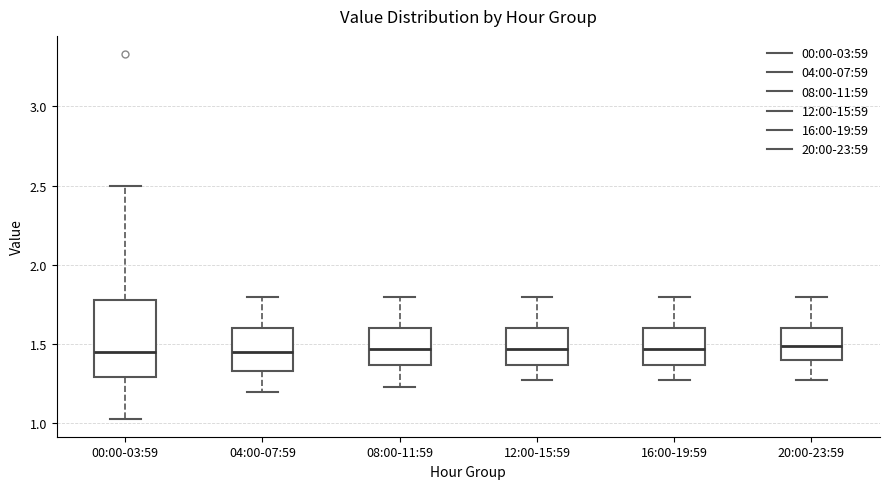

Reading left to right, read every box against the y-axis: the position of its median line, the range the box covers, and the ends of its whiskers. The values are not printed on the chart, so give them approximately, as read against the axis.

00:00-03:59: median 1.45, box 1.30 to 1.80, whiskers 1.05 to 2.50
04:00-07:59: median 1.45, box 1.35 to 1.60, whiskers 1.20 to 1.80
08:00-11:59: median 1.45, box 1.35 to 1.60, whiskers 1.25 to 1.80
12:00-15:59: median 1.45, box 1.35 to 1.60, whiskers 1.25 to 1.80
16:00-19:59: median 1.45, box 1.35 to 1.60, whiskers 1.25 to 1.80
20:00-23:59: median 1.50, box 1.40 to 1.60, whiskers 1.25 to 1.80